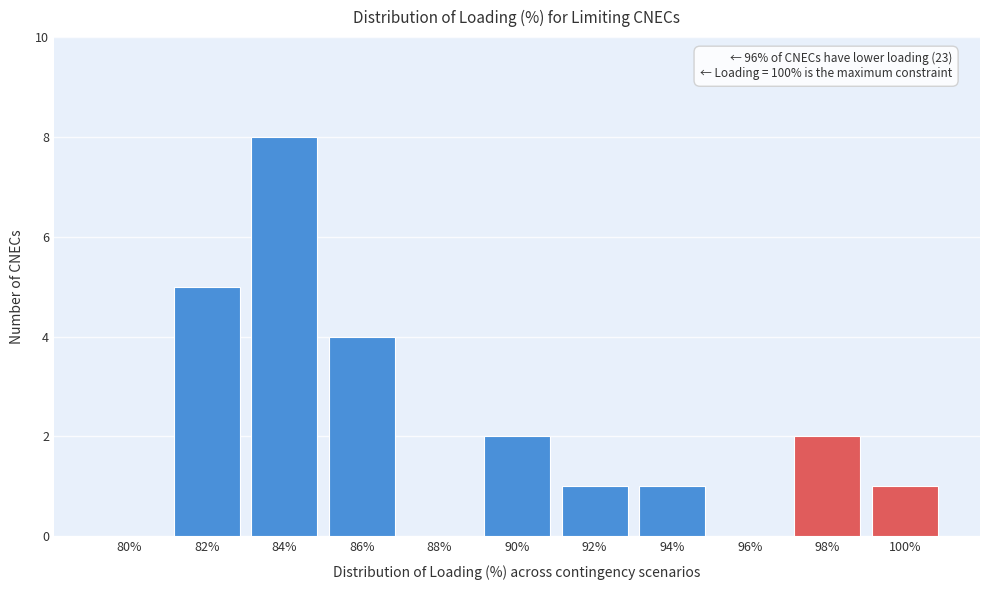

Reading left to right, list all the values displayed in this chart.

80%=0	82%=5	84%=8	86%=4	88%=0	90%=2	92%=1	94%=1	96%=0	98%=2	100%=1